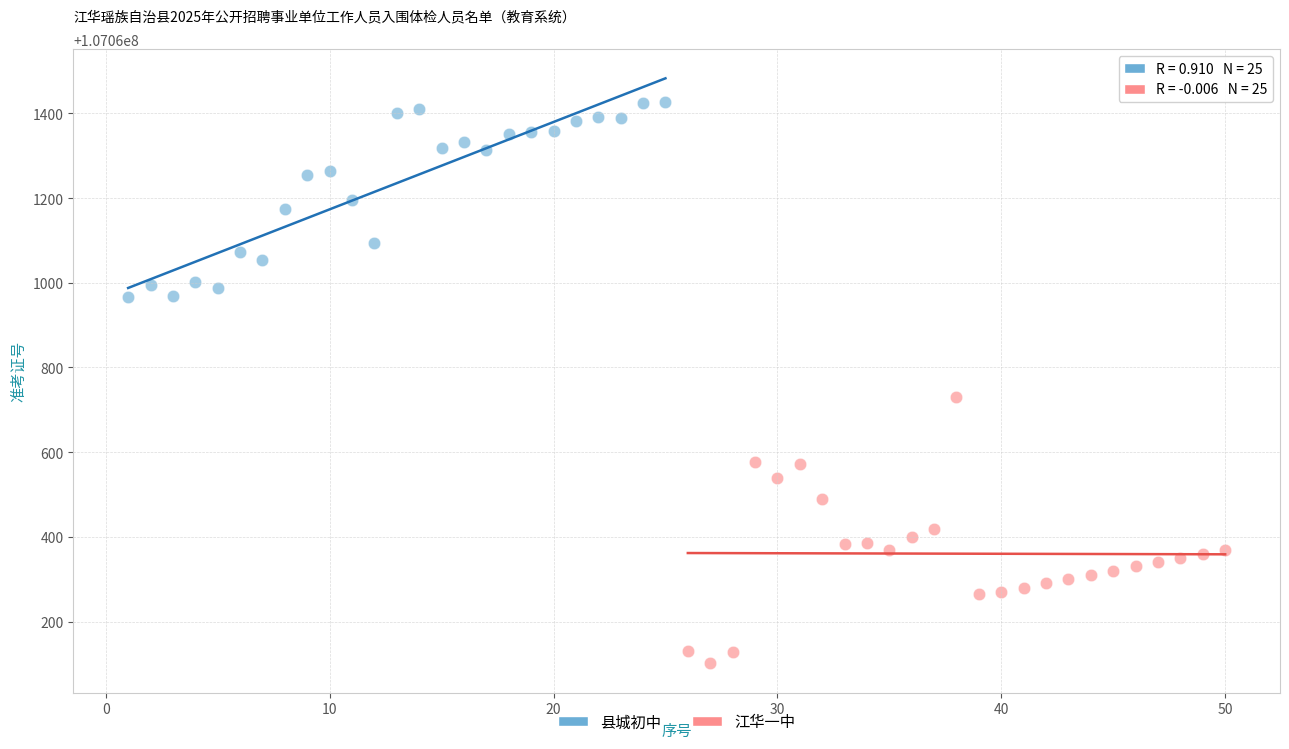

Which series reaches the maximum Y coordinate?

县城初中